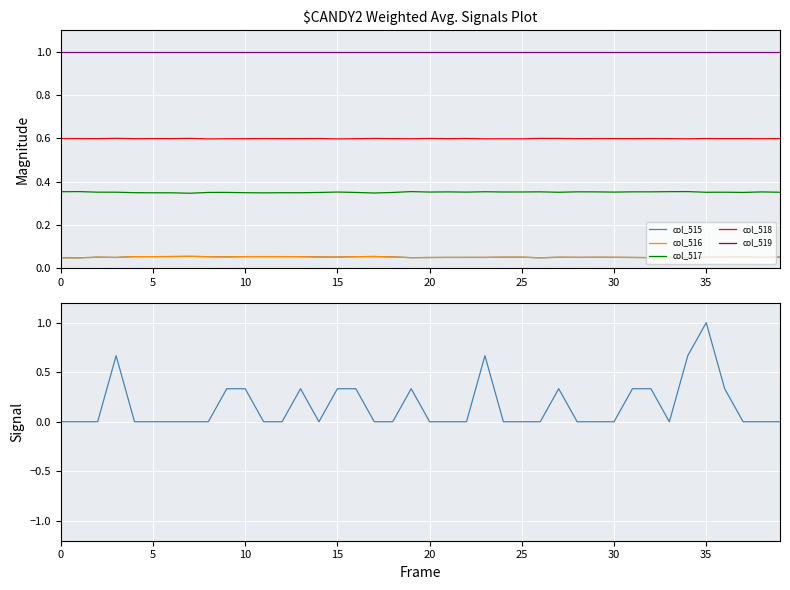

Is it true that col_515 equals 0.0 at 35?

False